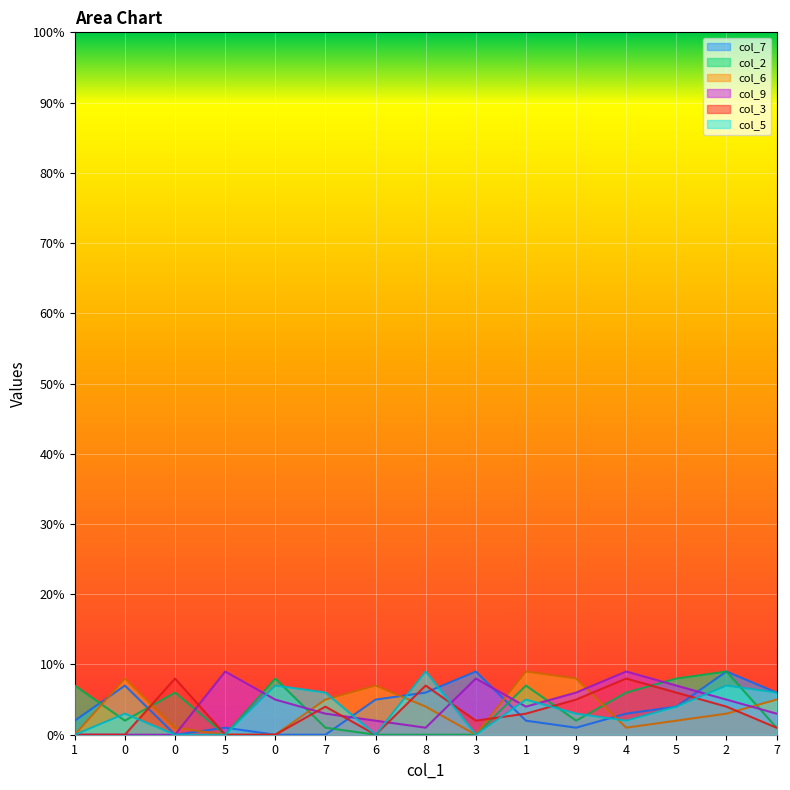

Reading left to right, list all the values displayed in this chart.

col_7: 1=2	0=7	0=0	5=1	0=0	7=0	6=5	8=6	3=9	1=2	9=1	4=3	5=4	2=9	7=6
col_2: 1=7	0=2	0=6	5=0	0=8	7=1	6=0	8=0	3=0	1=7	9=2	4=6	5=8	2=9	7=1
col_6: 1=0	0=8	0=1	5=0	0=0	7=5	6=7	8=4	3=0	1=9	9=8	4=1	5=2	2=3	7=5
col_9: 1=0	0=0	0=0	5=9	0=5	7=3	6=2	8=1	3=8	1=4	9=6	4=9	5=7	2=5	7=3
col_3: 1=0	0=0	0=8	5=0	0=0	7=4	6=0	8=7	3=2	1=3	9=5	4=8	5=6	2=4	7=1
col_5: 1=0	0=3	0=0	5=0	0=7	7=6	6=0	8=9	3=0	1=5	9=3	4=2	5=4	2=7	7=6